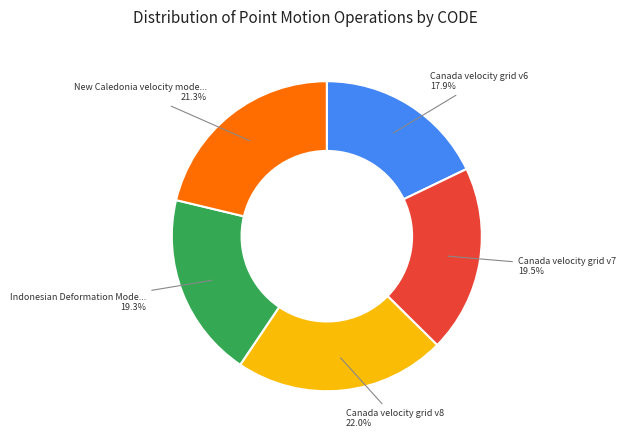

Count the number of slices in the pie.

5